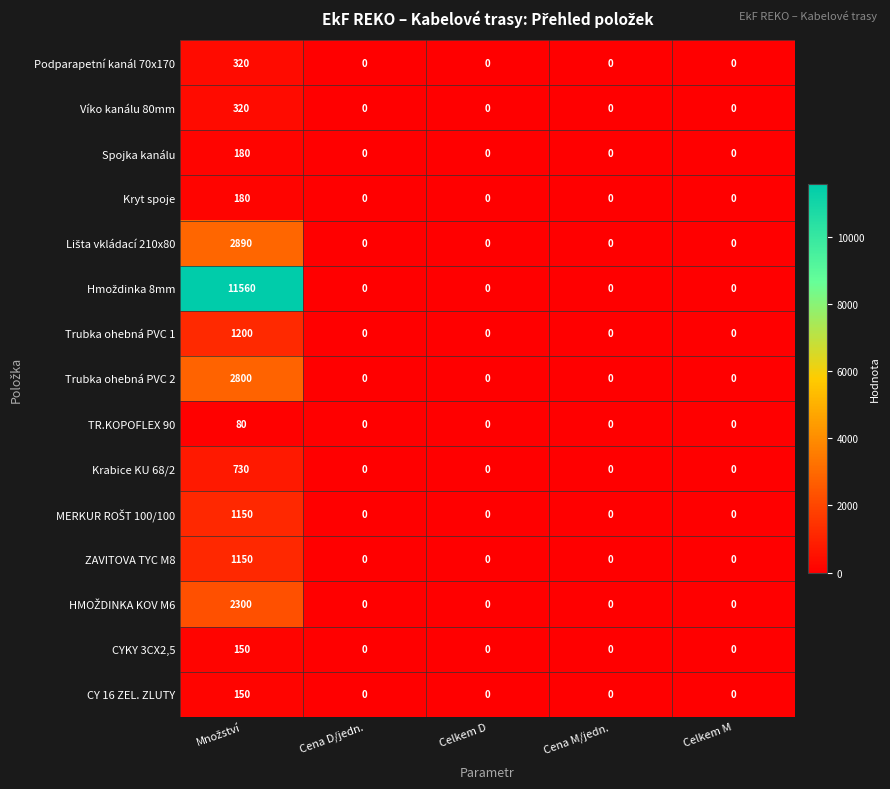

Is it true that Víko kanálu 80mm equals 110 at Cena M/jedn.?

False